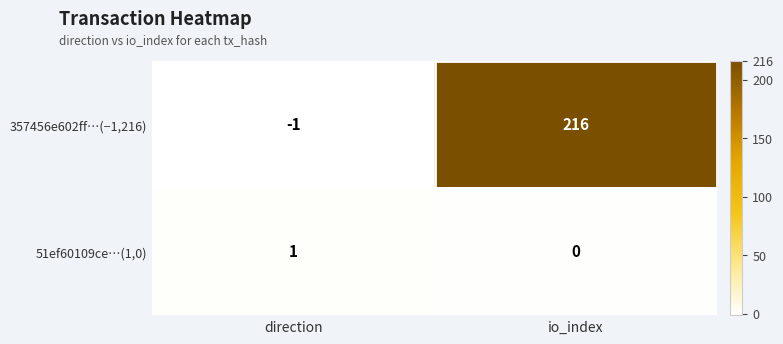

At how many categories does at least one series exceed 197?

1